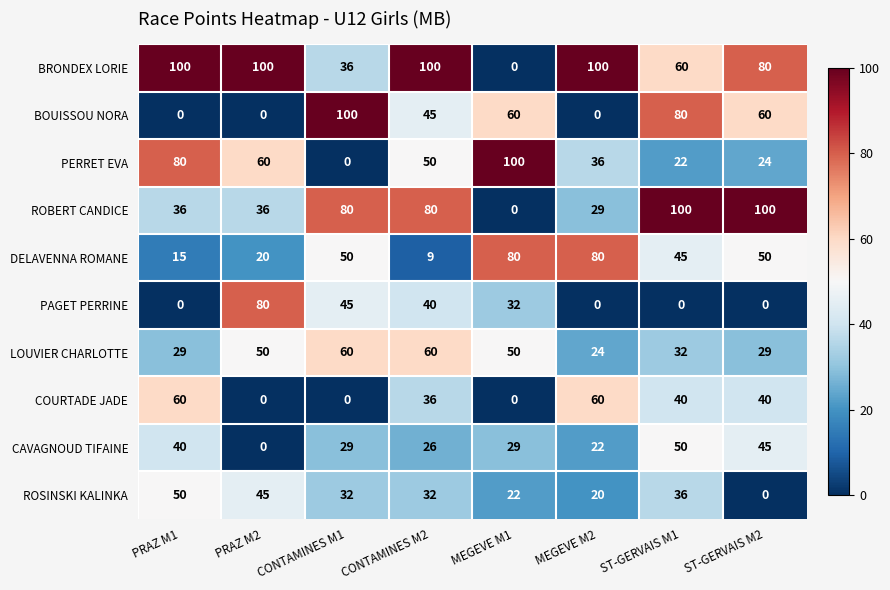

What is the difference between the highest and lowest values at MEGEVE M1?

100